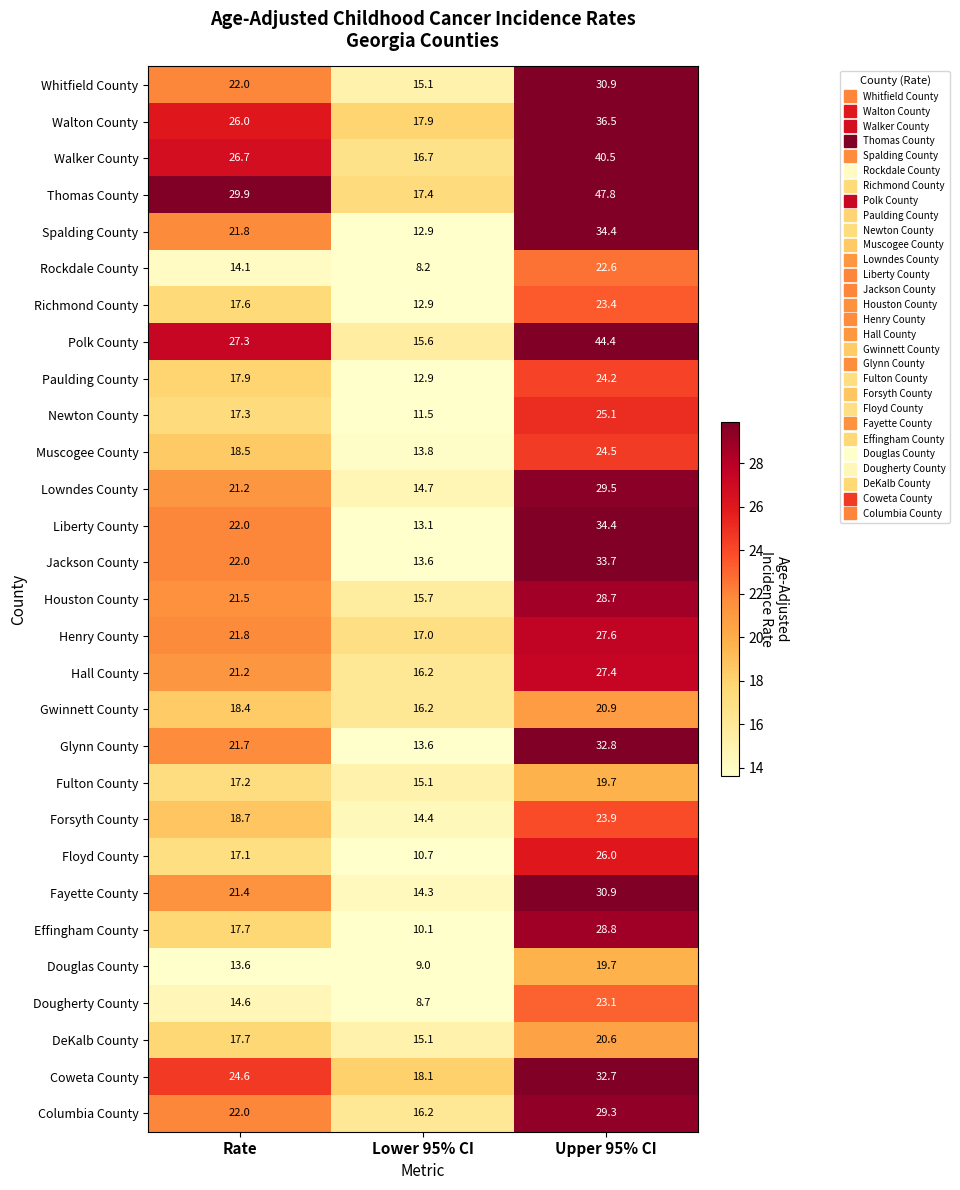

Which series changed the most between Lower 95% CI and Upper 95% CI?

Thomas County